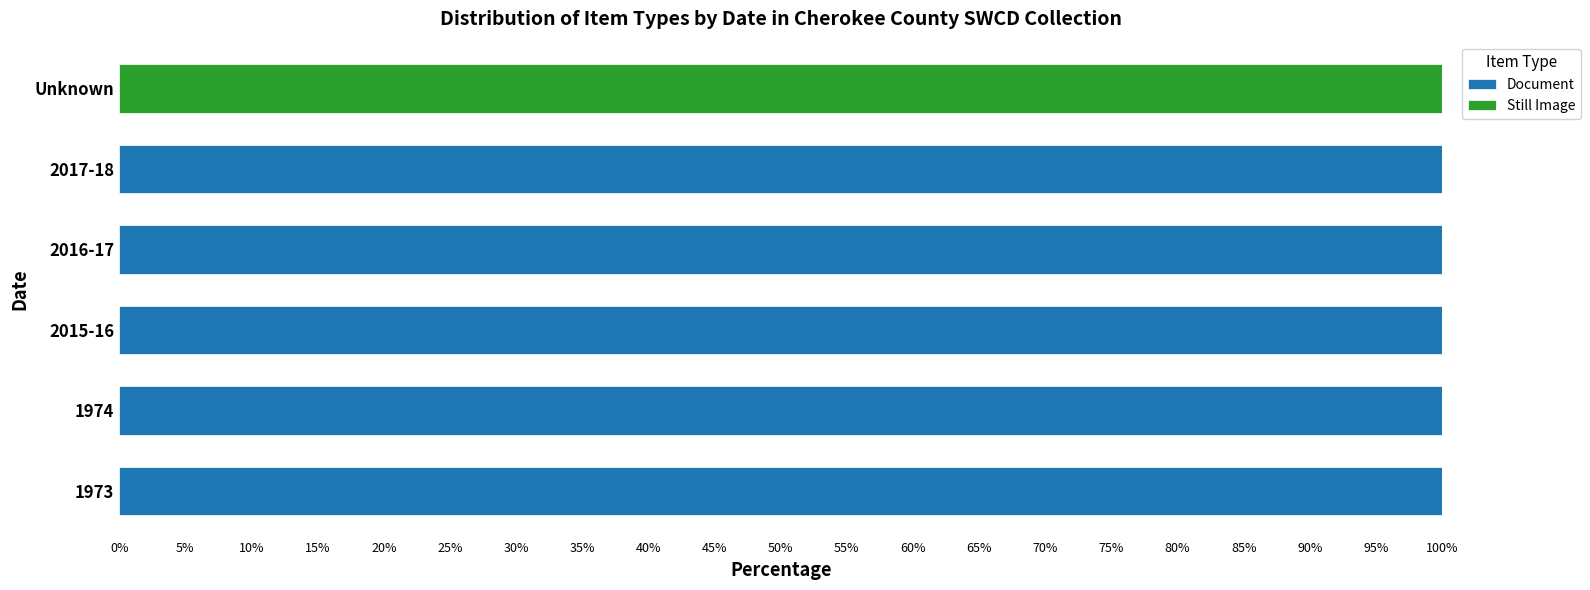

True or false: Document has a value of 100 at 1974.

True